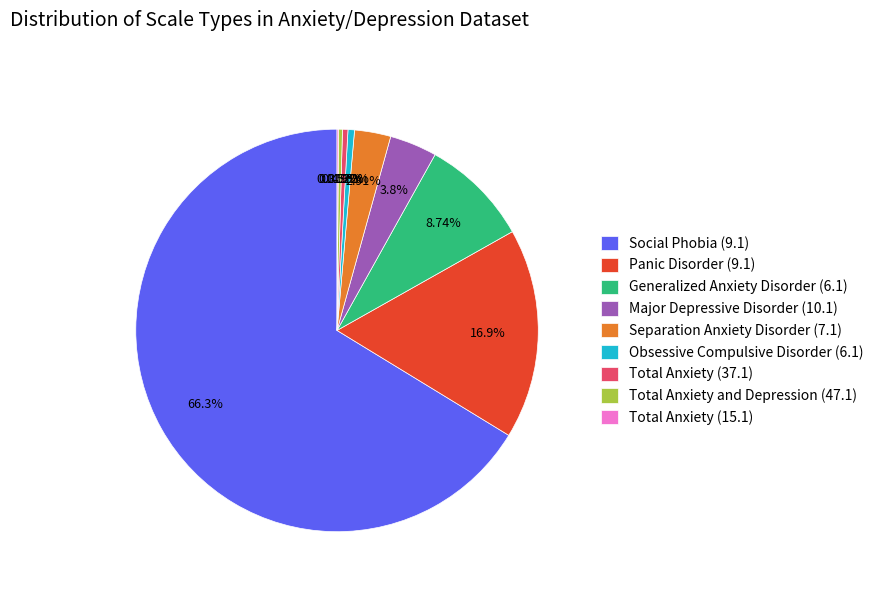

Is there a majority slice in this chart?

Yes